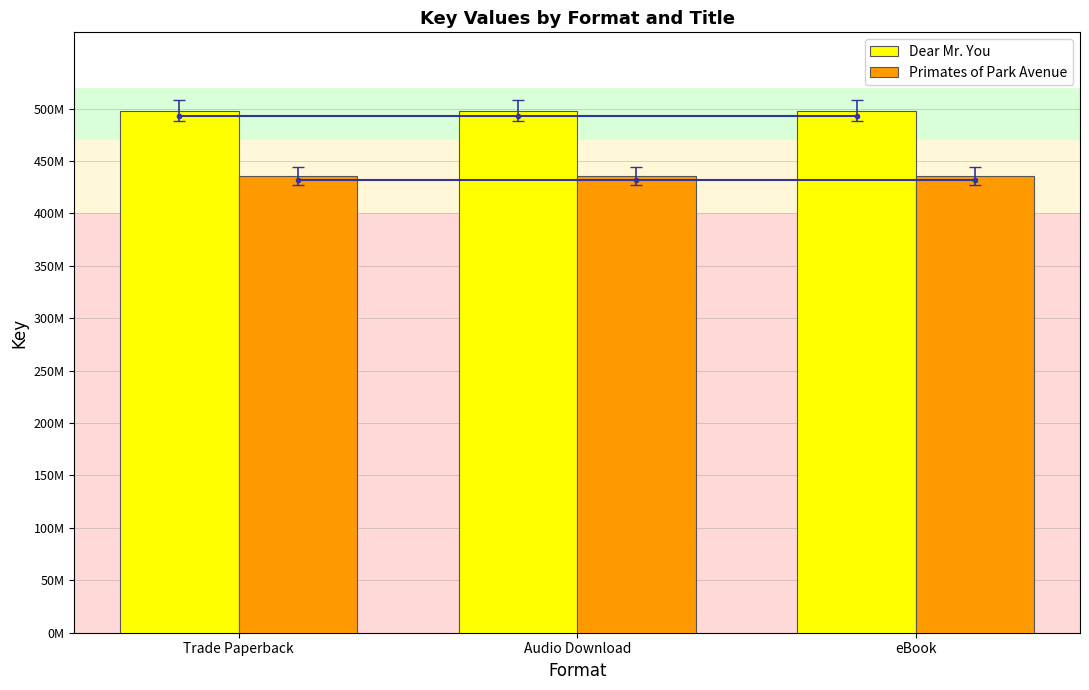

Which series has the largest total across all categories?

Dear Mr. You